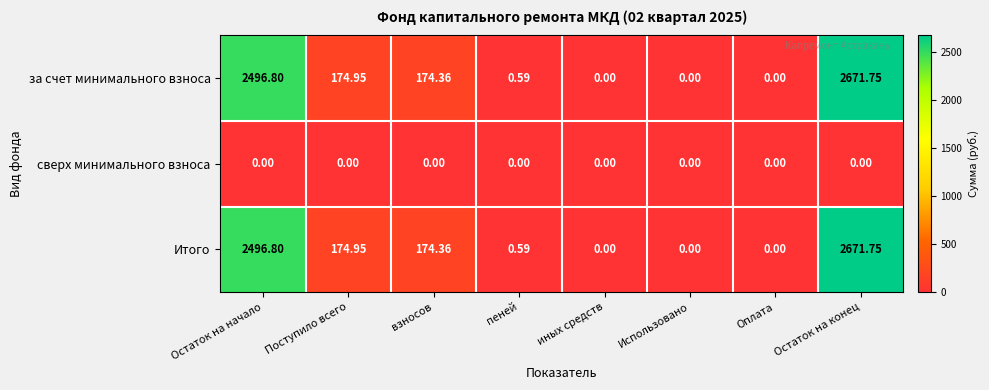

Is the value of за счет минимального взноса at Остаток на начало greater than the value of Итого at Использовано?

Yes